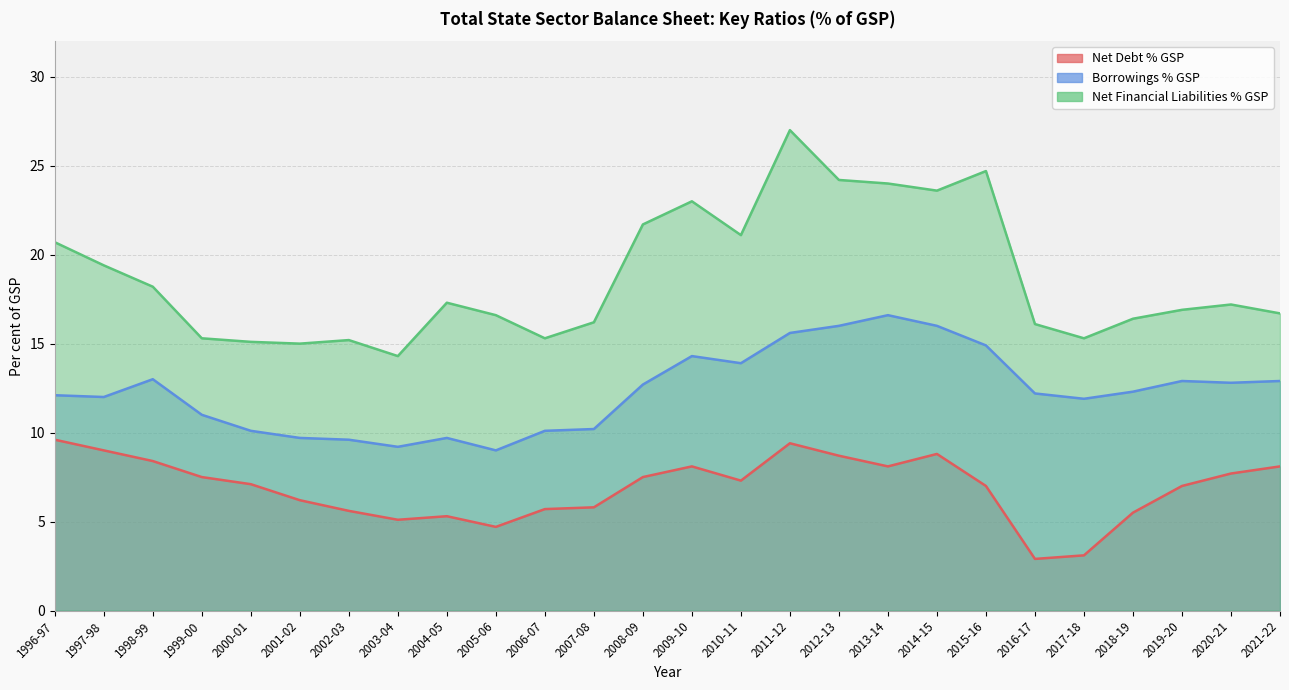

What is the difference between the second highest and minimum values in the Net Debt % GSP series?

6.5